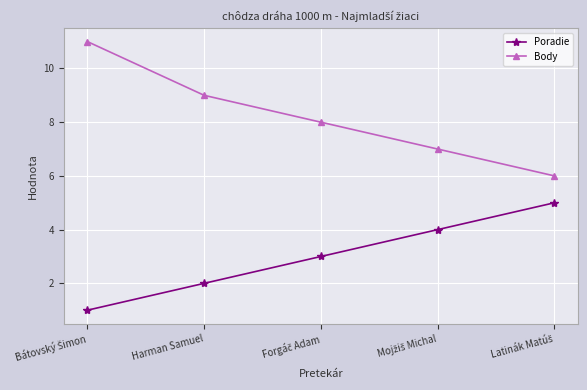

True or false: Poradie has a value of 3 at Harman Samuel.

False